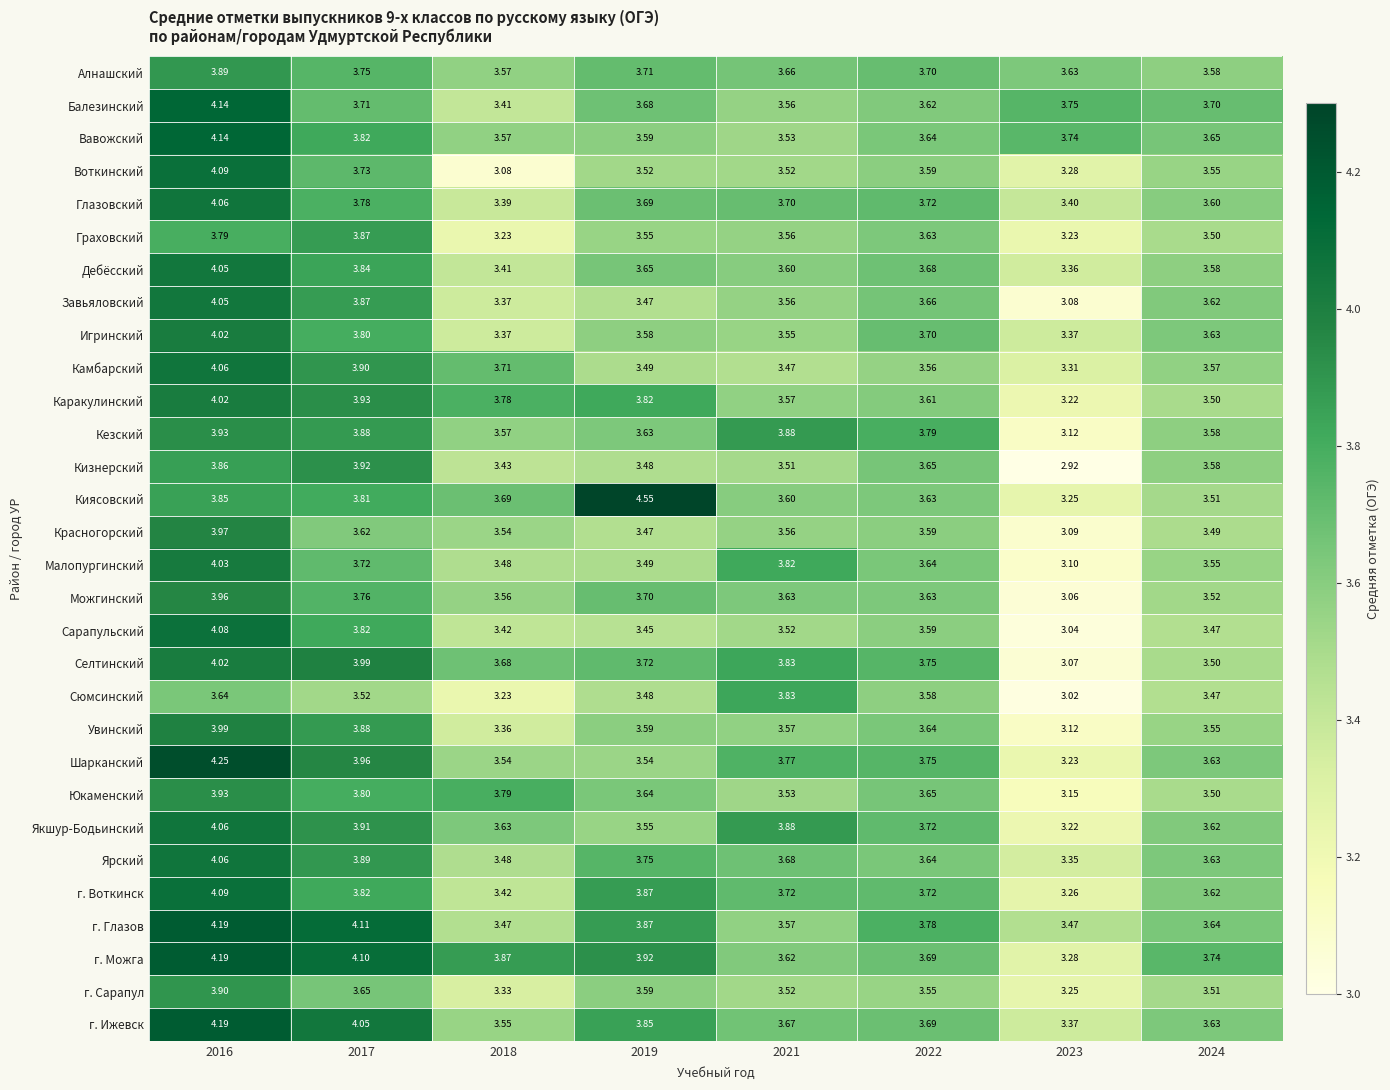

Which series has the widest spread of values?

Киясовский